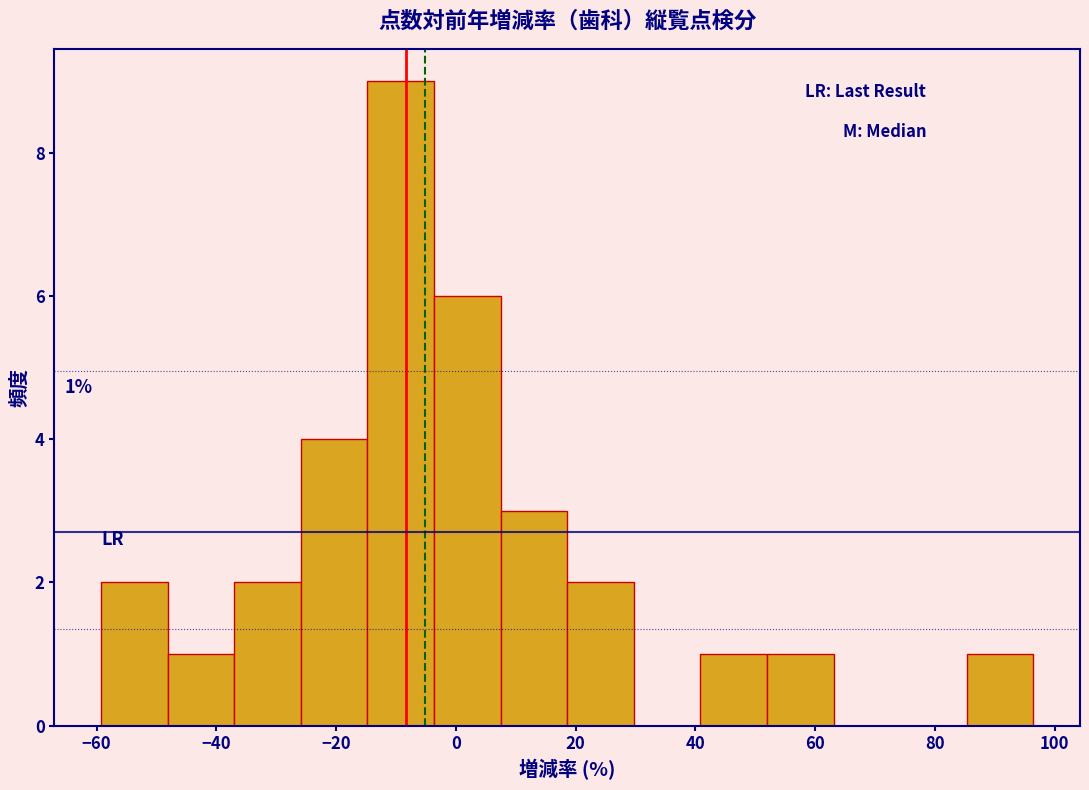

Which range on the x-axis has the tallest bar?

-14 to -4